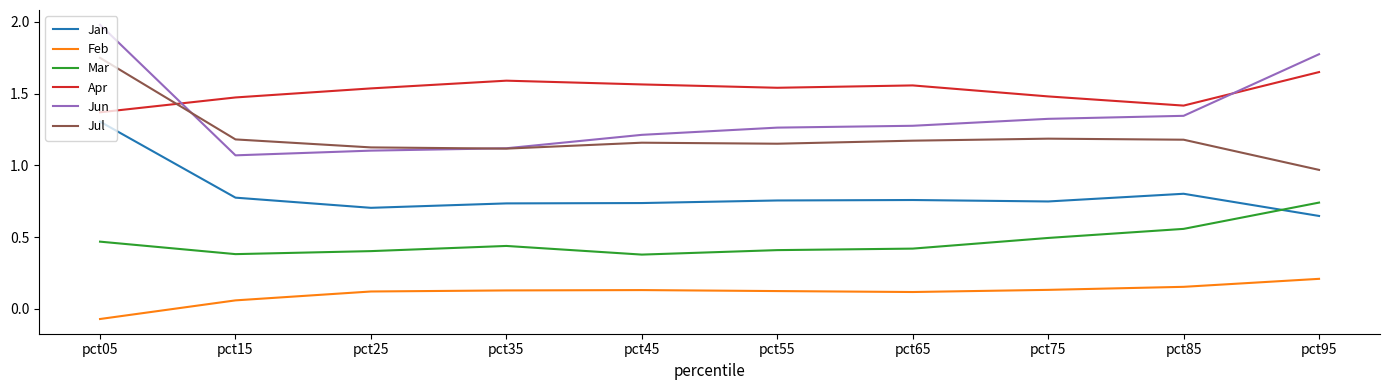

Is this an area chart (filled region under the line)?

No